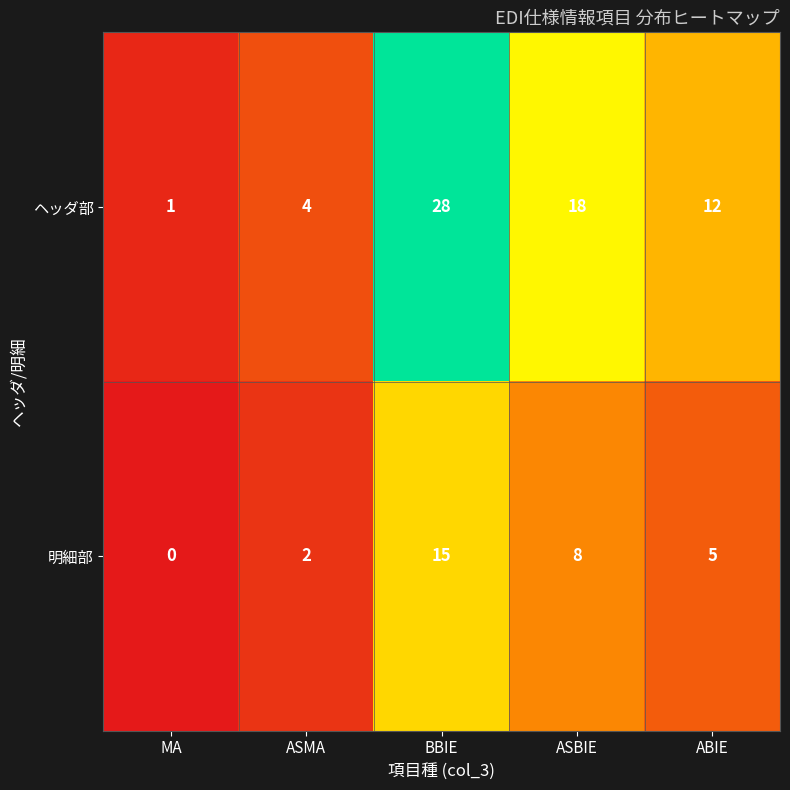

What is the maximum value shown in the chart?

28